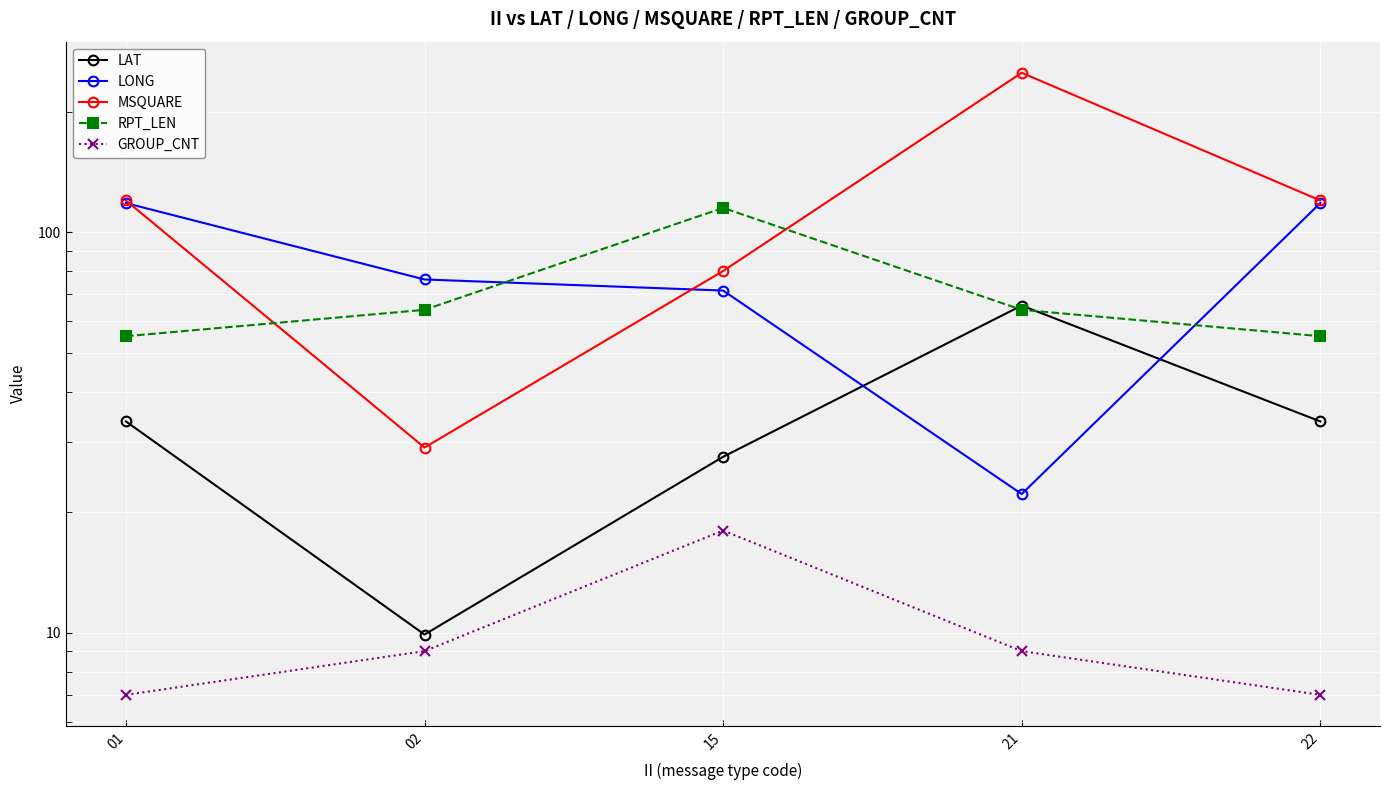

At which label is LONG closest to 70?

15